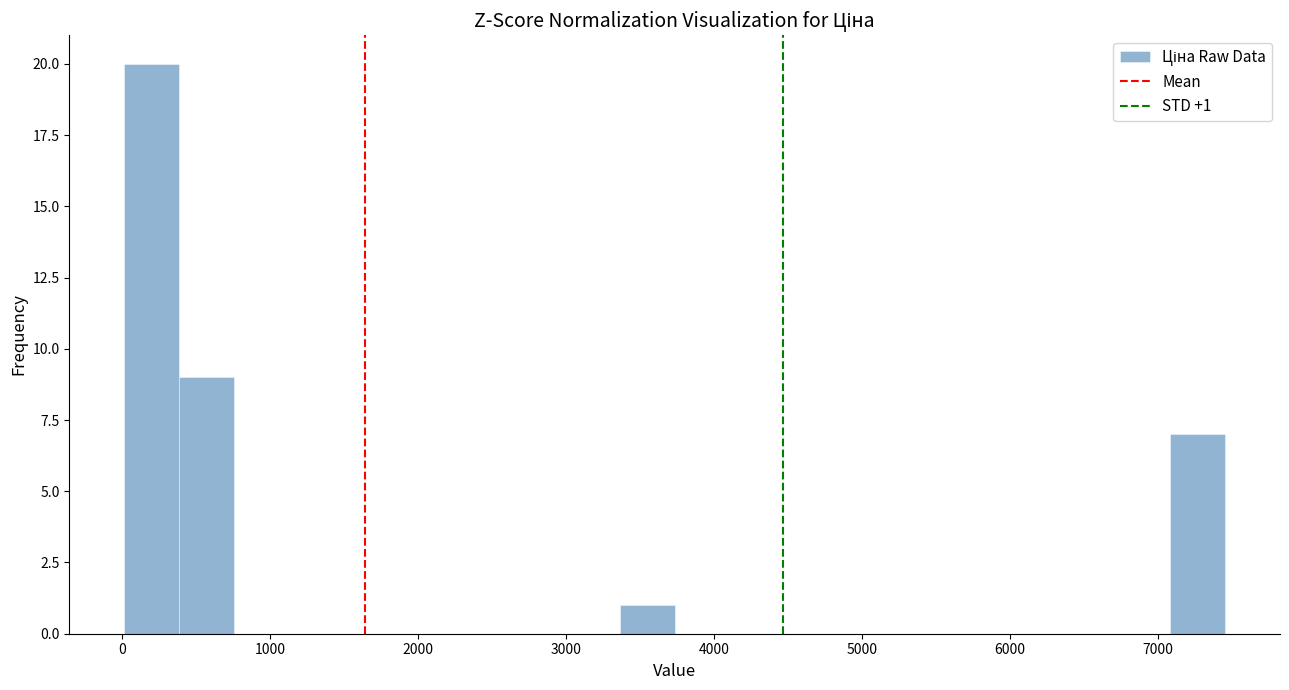

Read against the x-axis, roughly where is the centre of the tallest bar?

200